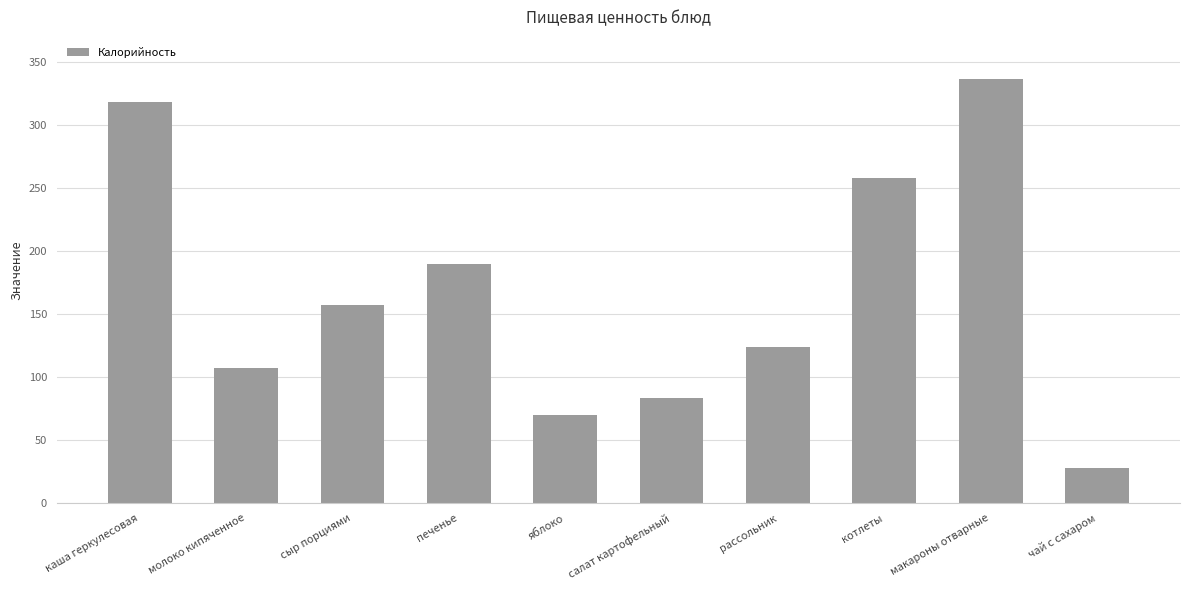

What is the approximate value at рассольник?

123.9